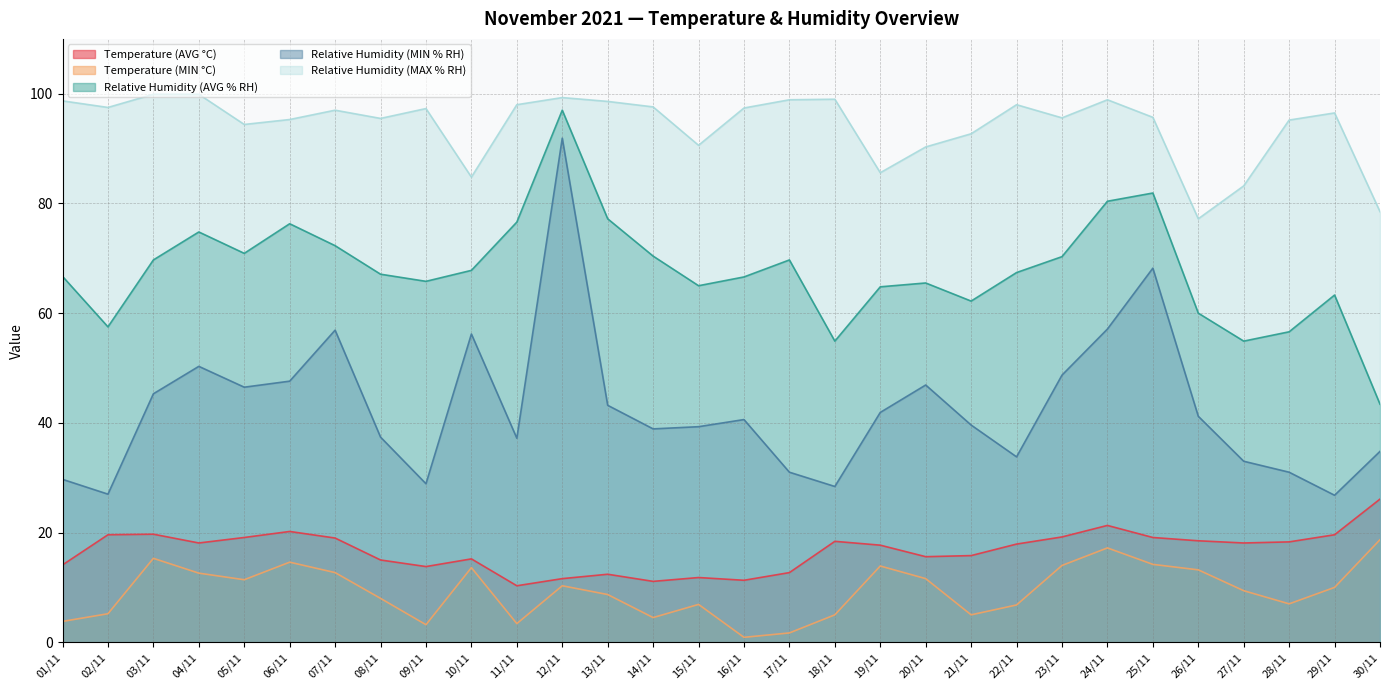

How many data points in Temperature (AVG °C) are above 18?

15